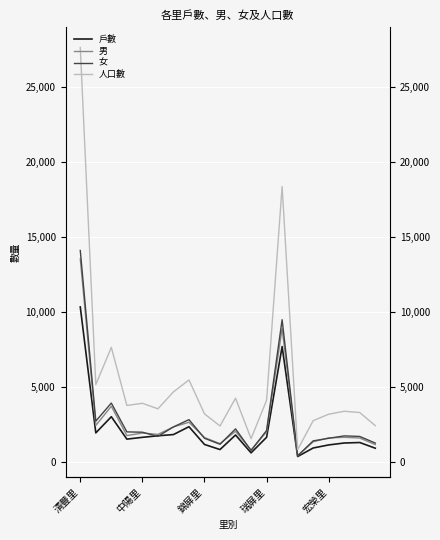

Where does the 女 series first go above 1985?

清豐里